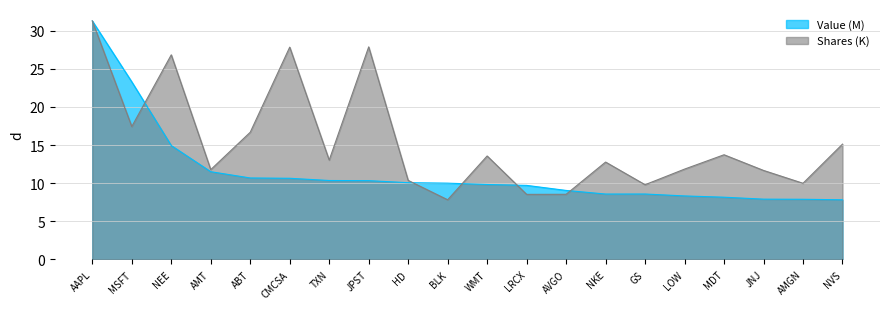

Which category has the lowest value across all series?

NVS